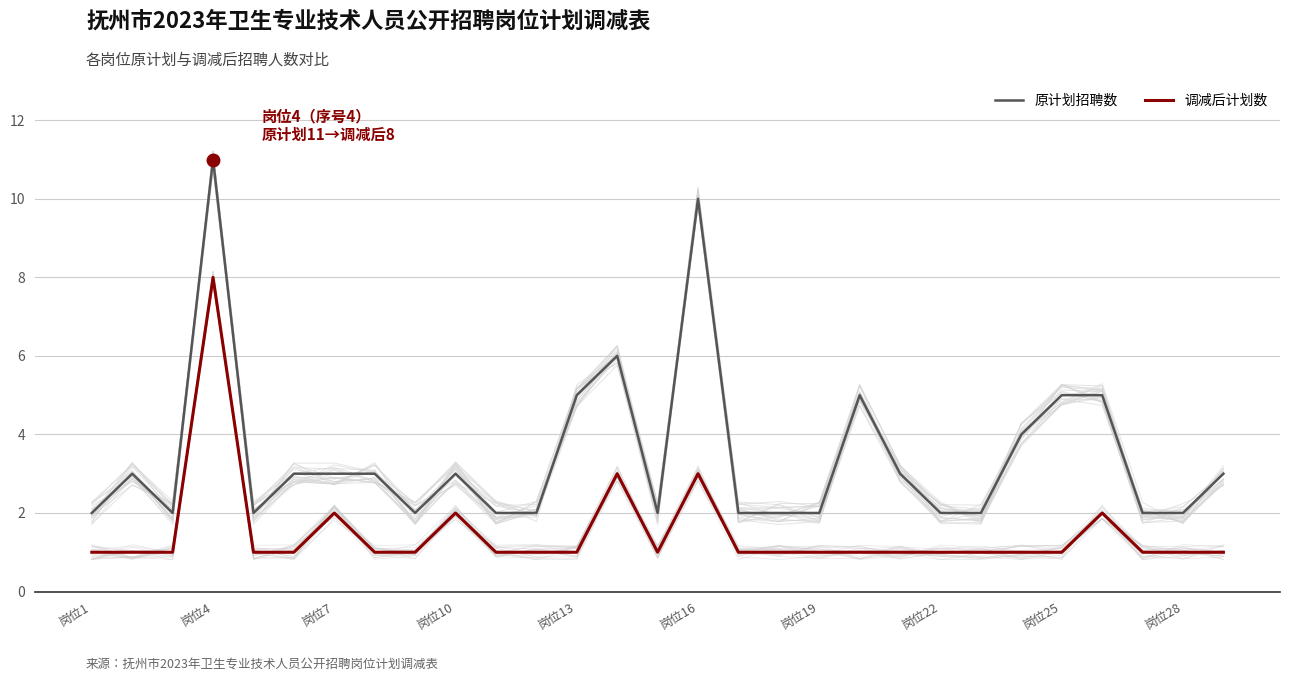

Is the value of 原计划招聘数 at 岗位19 greater than the value of 调减后计划数 at 岗位13?

Yes